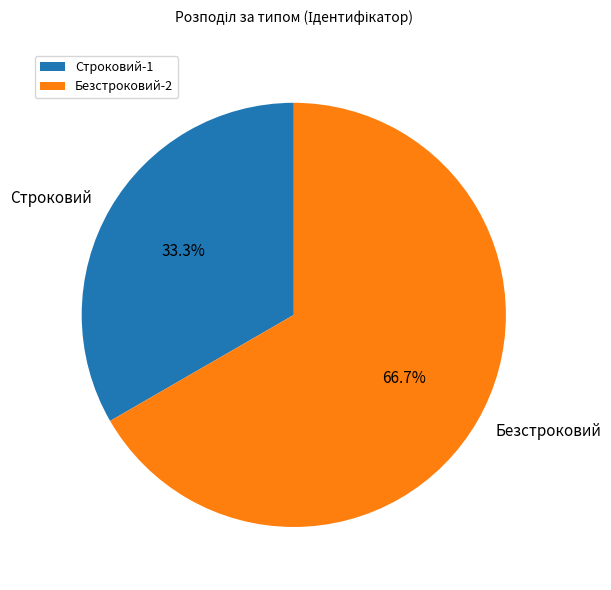

Rank the categories by value from lowest to highest.

Строковий, Безстроковий